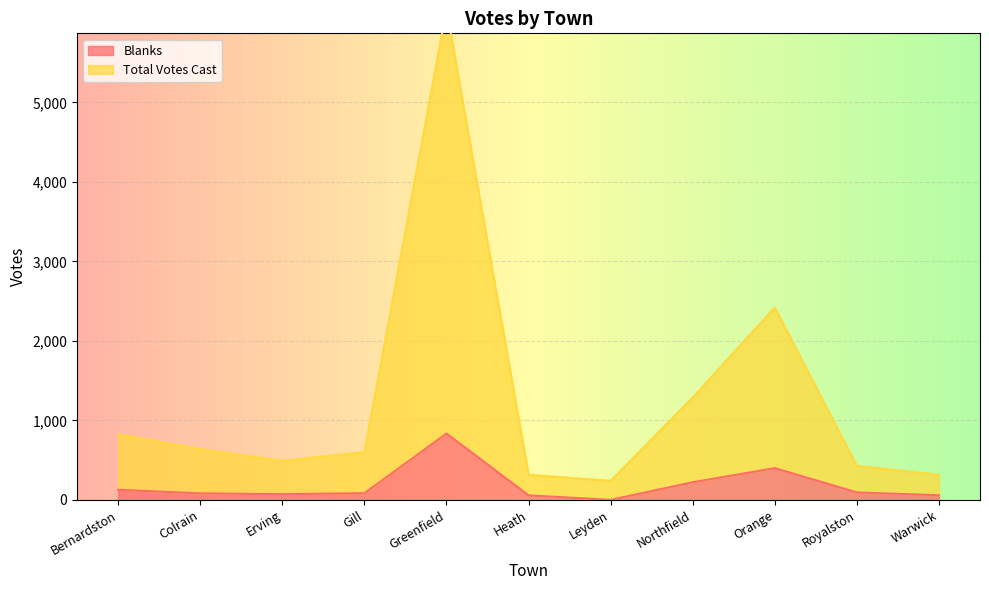

Rank the series at Orange from highest to lowest value.

Total Votes Cast, Blanks